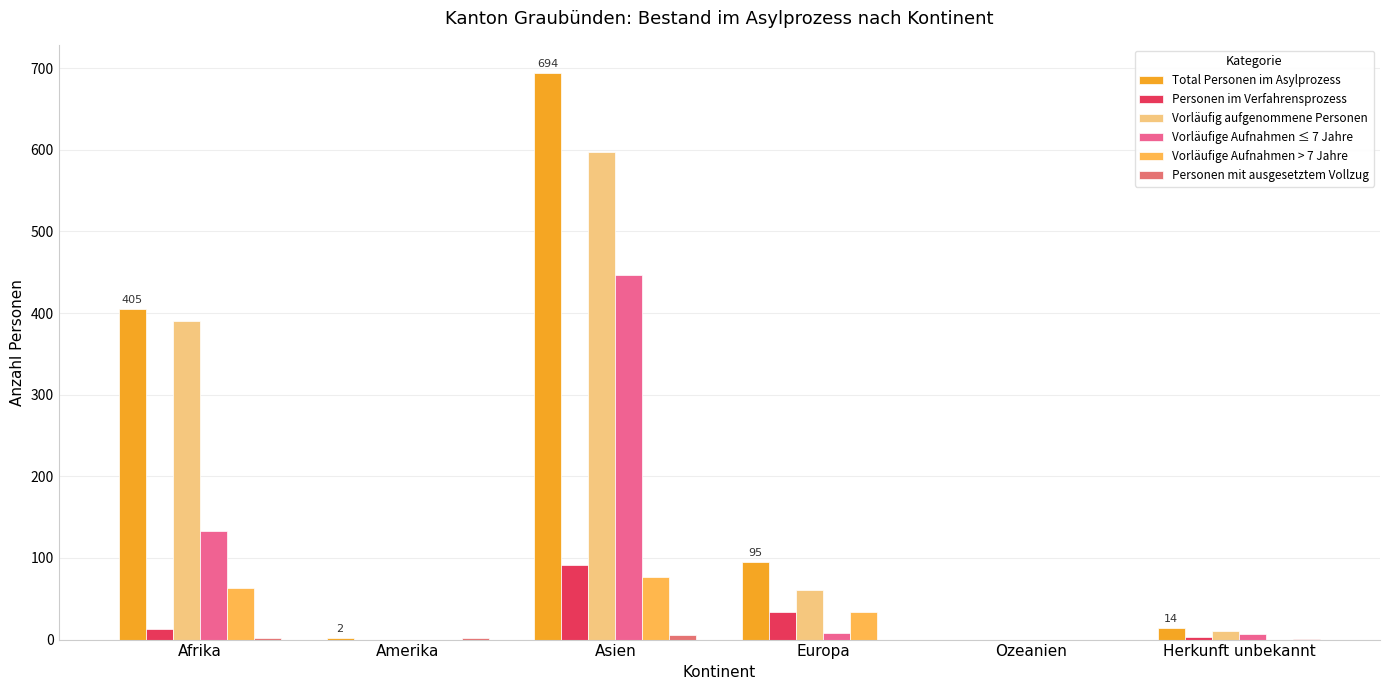

How many groups of bars are there?

6